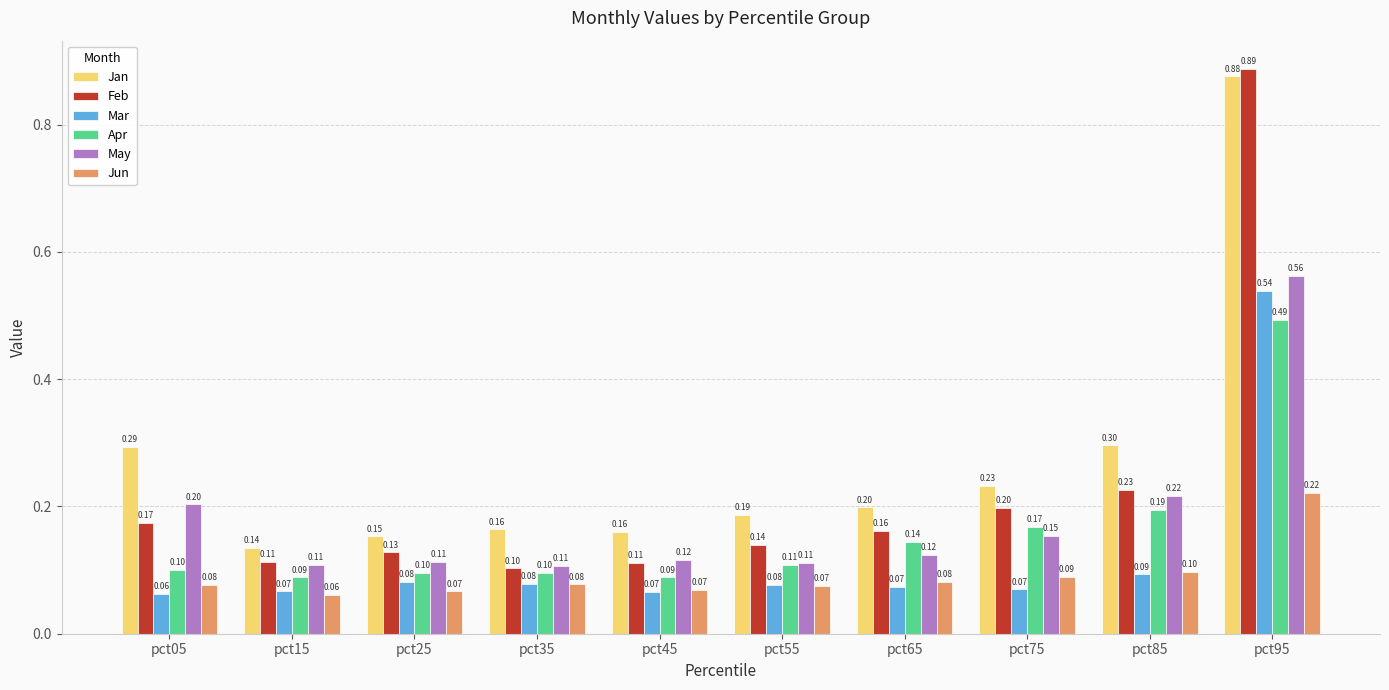

Are the bars grouped side by side (vs. stacked)?

Yes